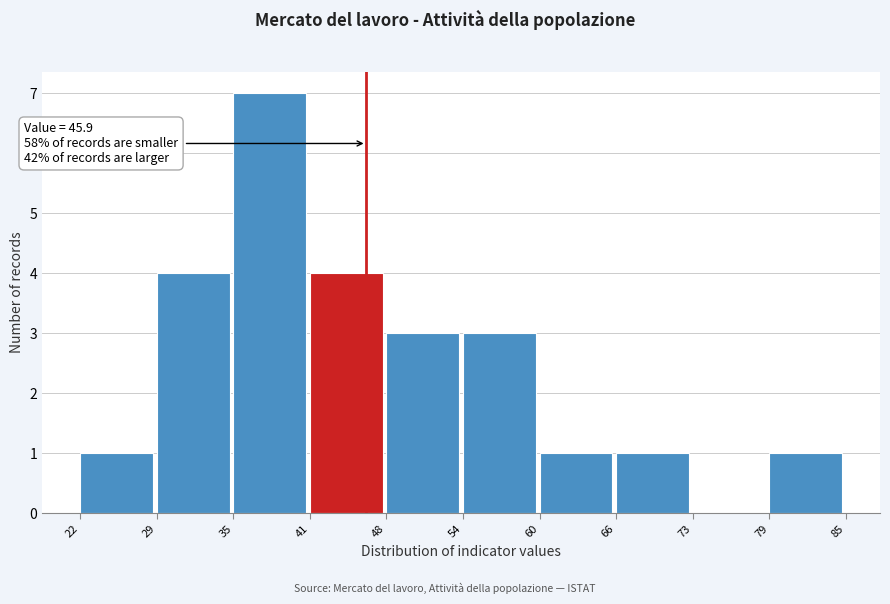

Which range on the x-axis has the tallest bar?

35 to 41